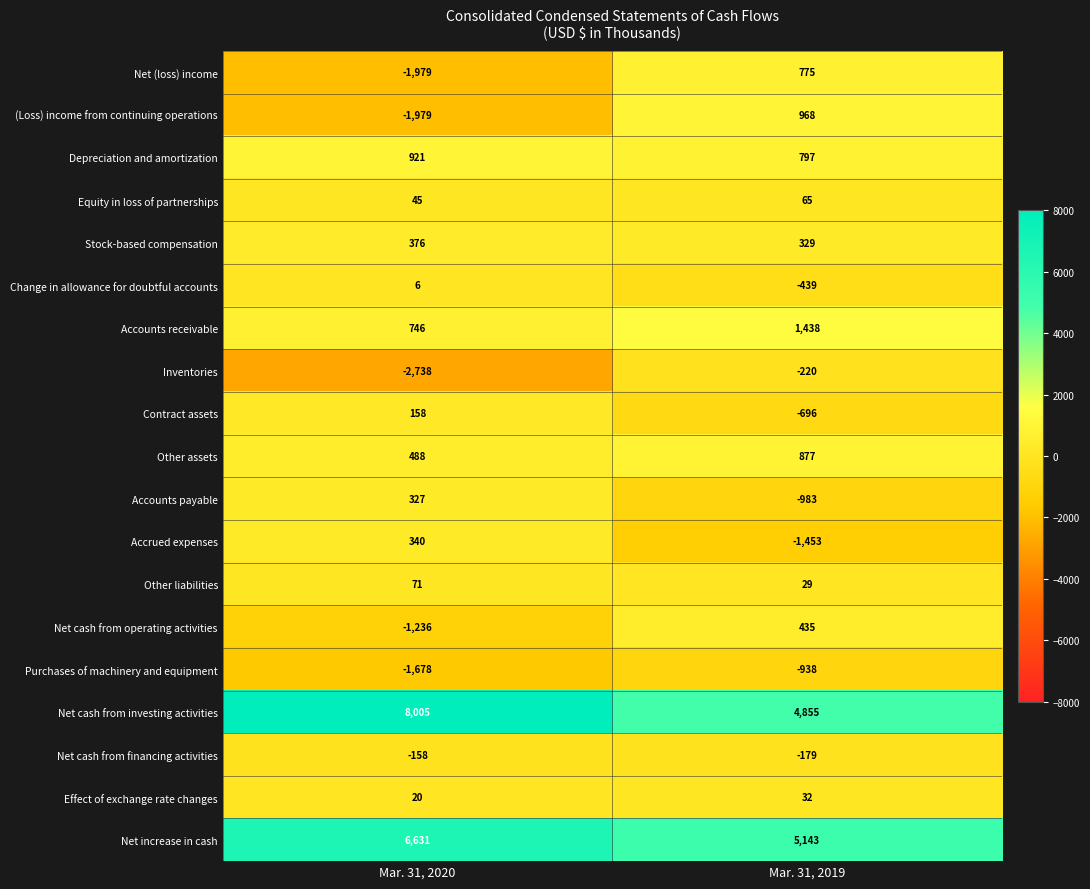

What is the minimum value shown in the chart?

-2738